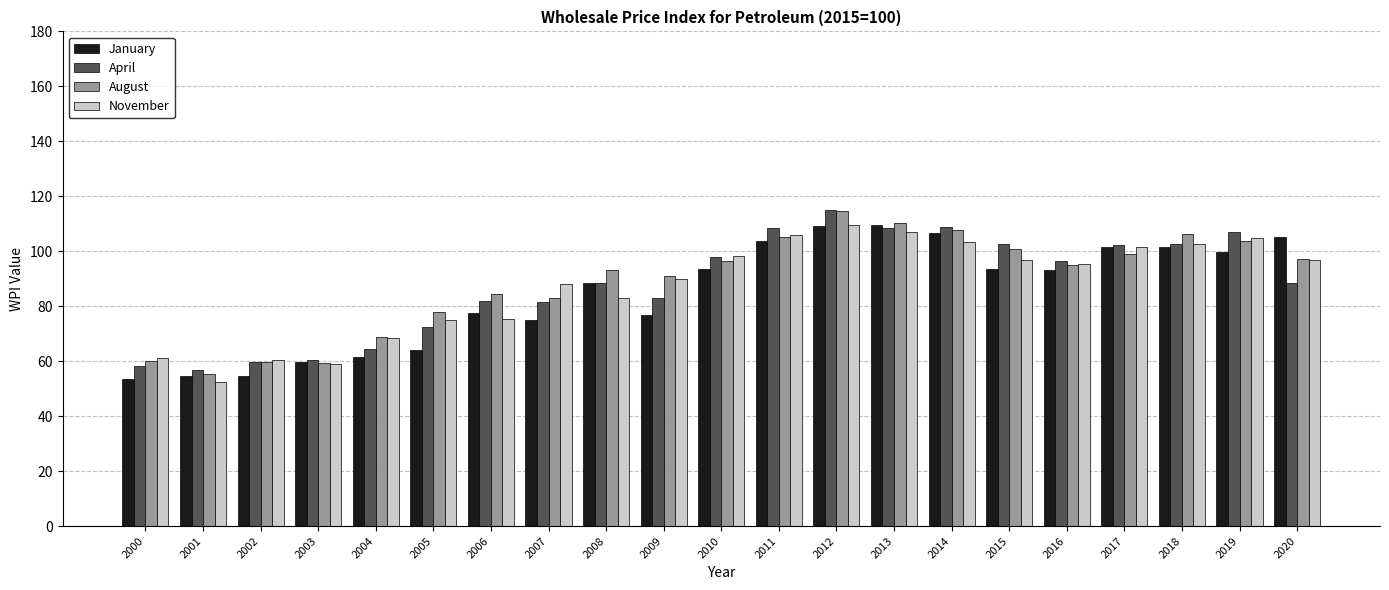

What is the smallest value displayed?

52.5